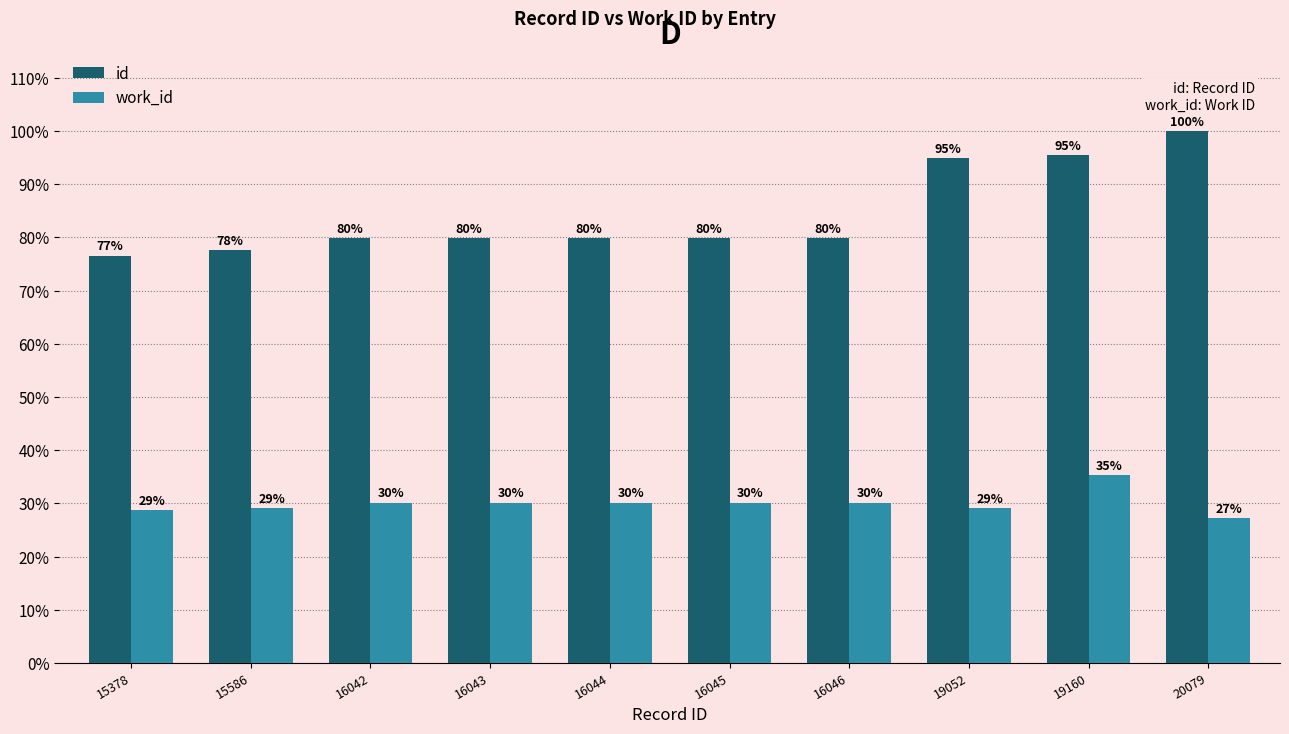

What is the average value of the id series?

84.4